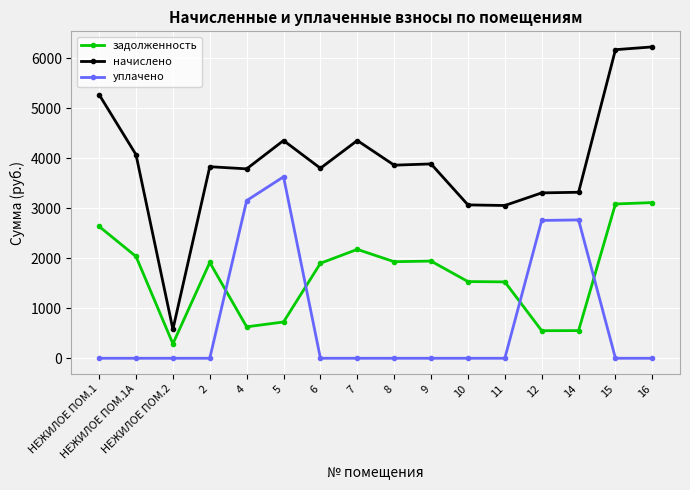

What is the spread (max minus min) of values at 6?

3798.2